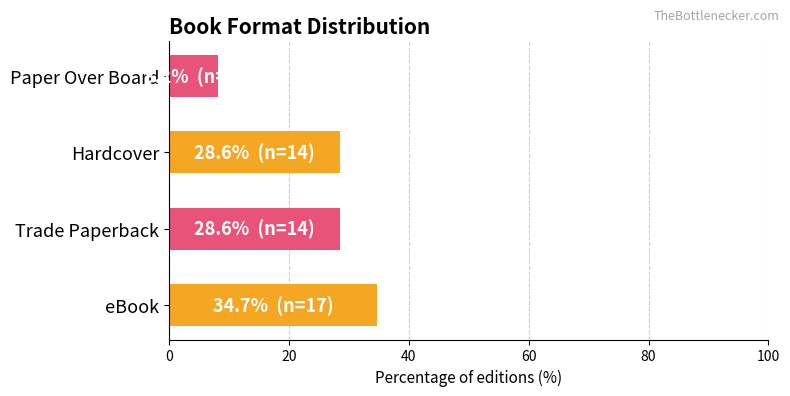

Does the chart contain any negative values?

No